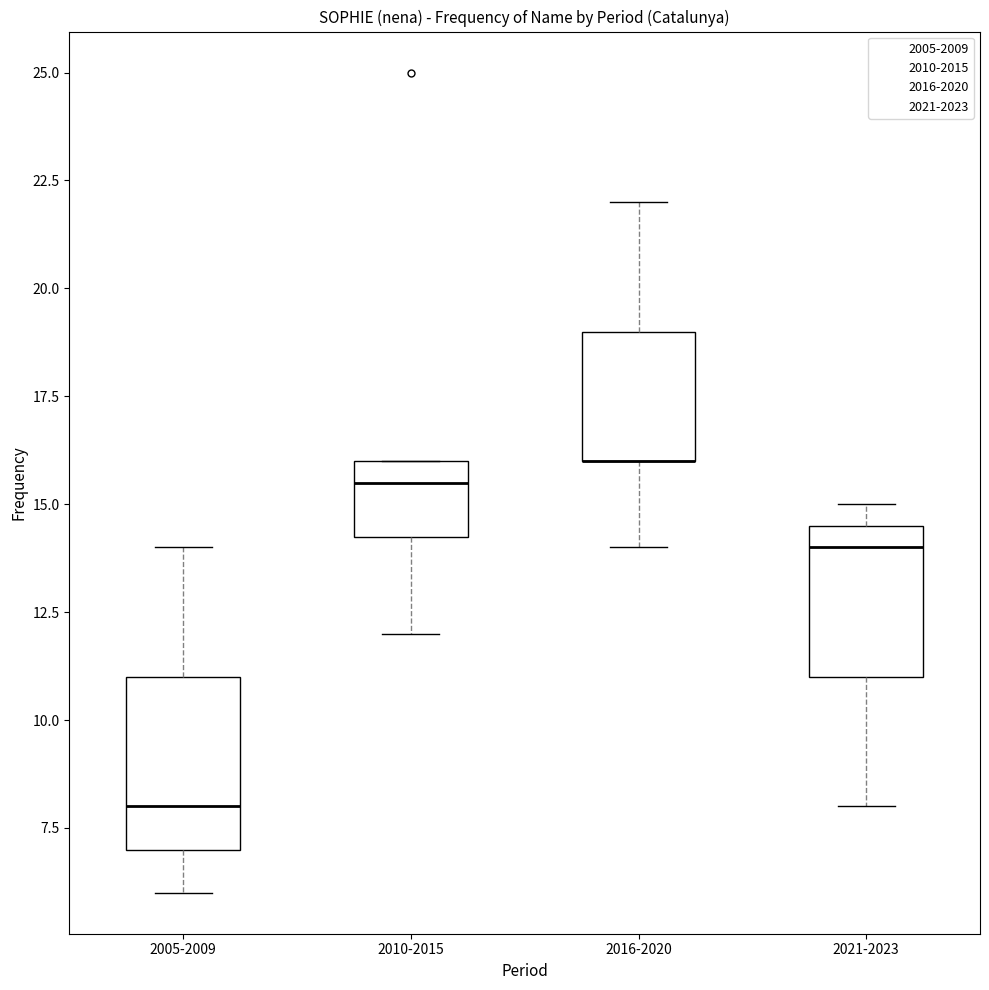

Reading left to right, read every box against the y-axis: the position of its median line, the range the box covers, and the ends of its whiskers. The values are not printed on the chart, so give them approximately, as read against the axis.

2005-2009: median 8.0, box 7.0 to 11.0, whiskers 6.0 to 14.0
2010-2015: median 15.5, box 14.5 to 16.0, whiskers 12.0 to 16.0
2016-2020: median 16.0 (drawn on the box's lower edge), box 16.0 to 19.0, whiskers 14.0 to 22.0
2021-2023: median 14.0, box 11.0 to 14.5, whiskers 8.0 to 15.0